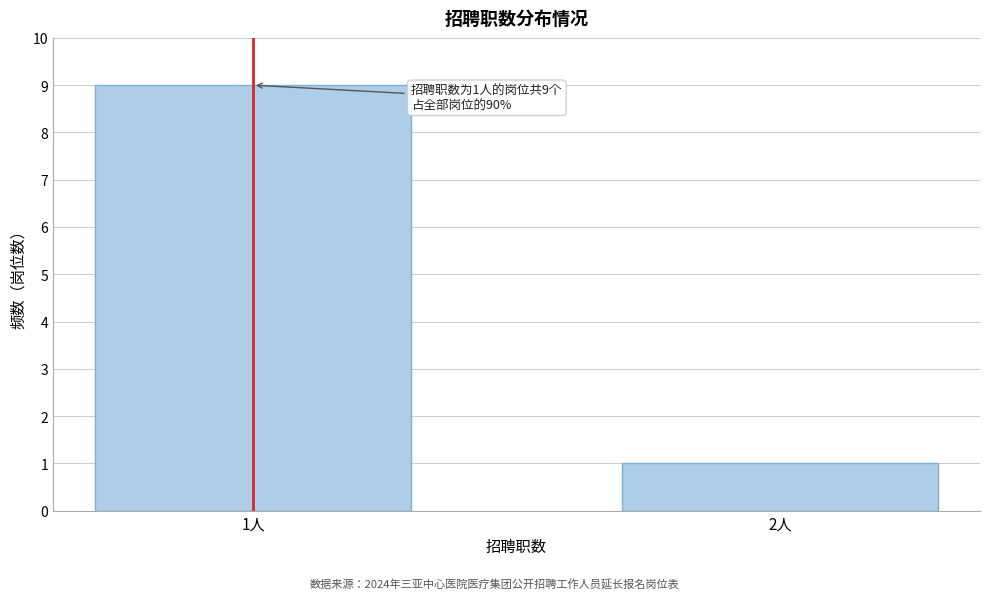

Reading right to left, transcribe all the data shown in this chart.

1	9